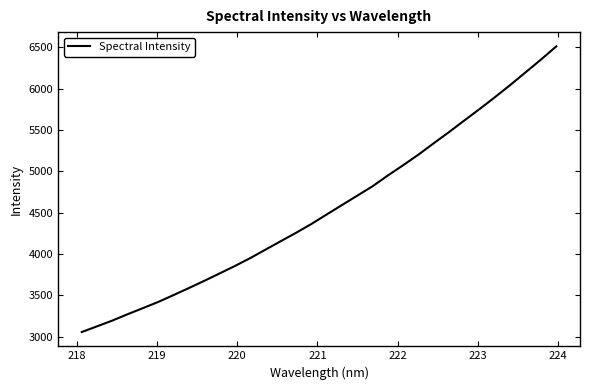

What is the greatest value displayed?

6510.5